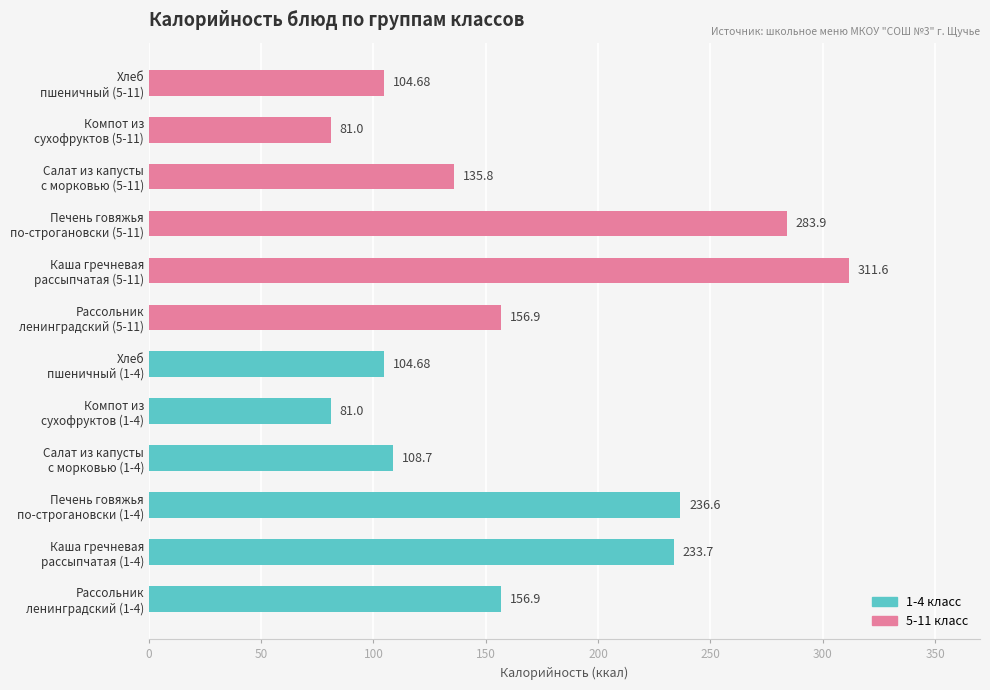

Count the number of categories in the chart.

12